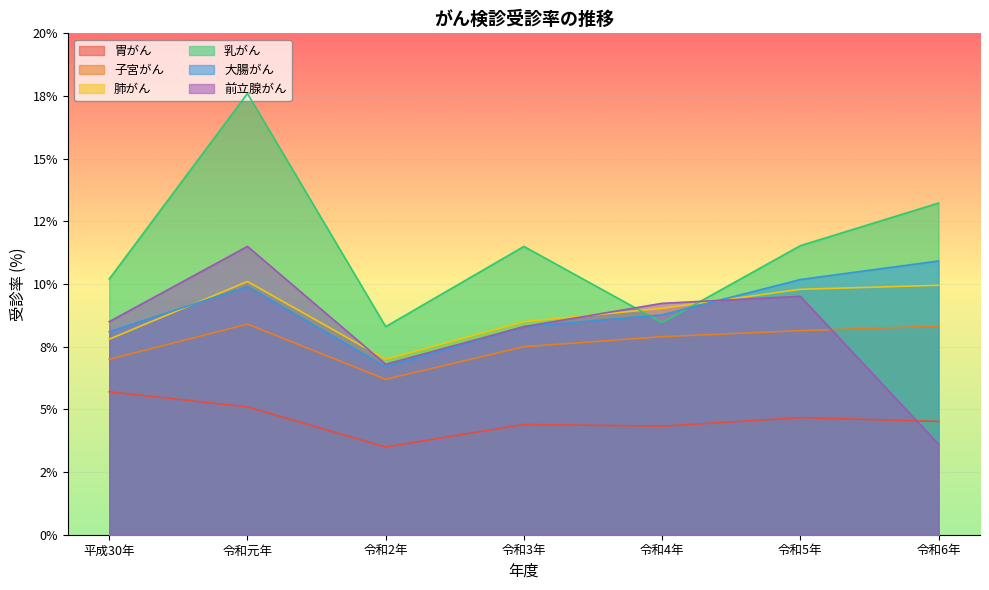

Between 平成30年 and 令和4年, which series saw the biggest shift?

乳がん